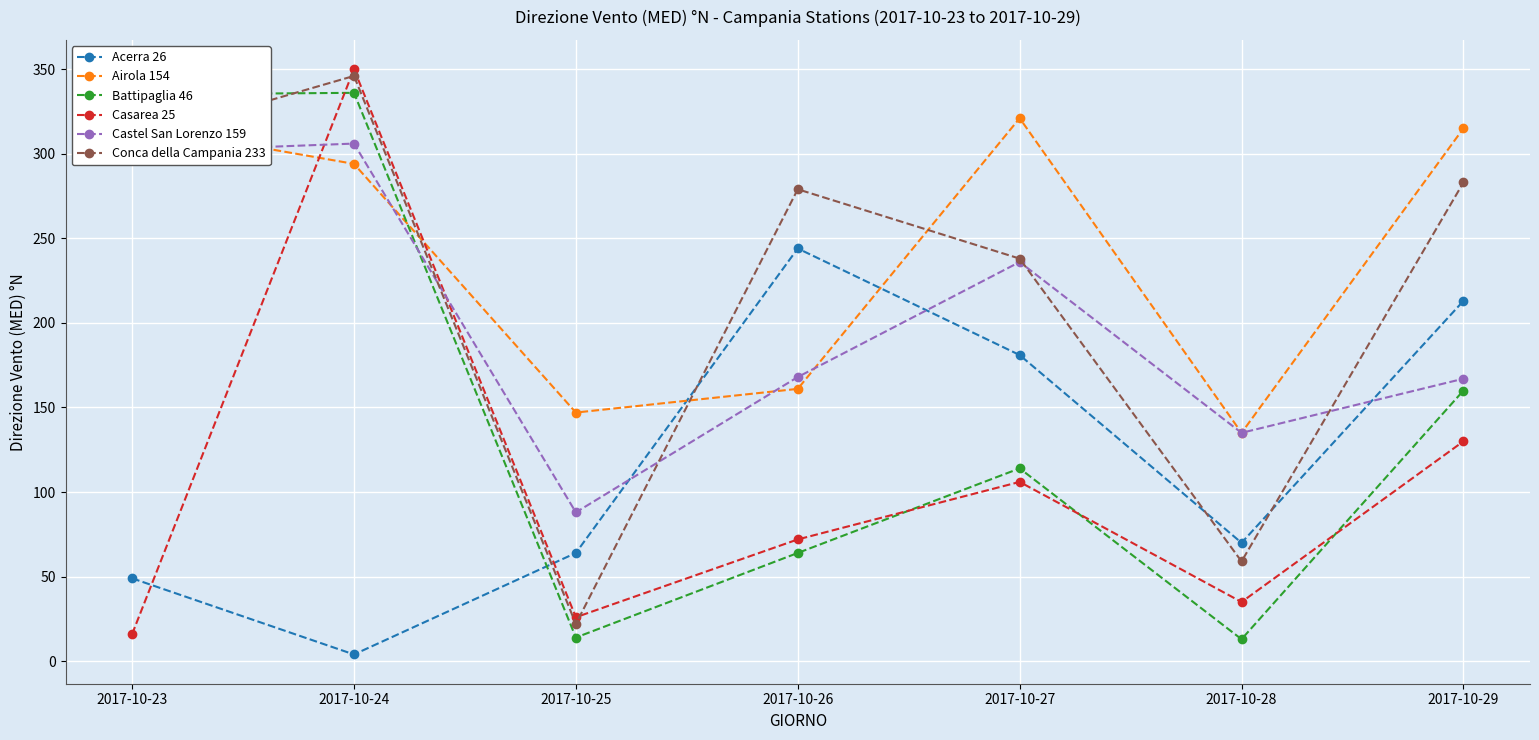

What is the value of the Airola 154 point at the 5th from the left?

321